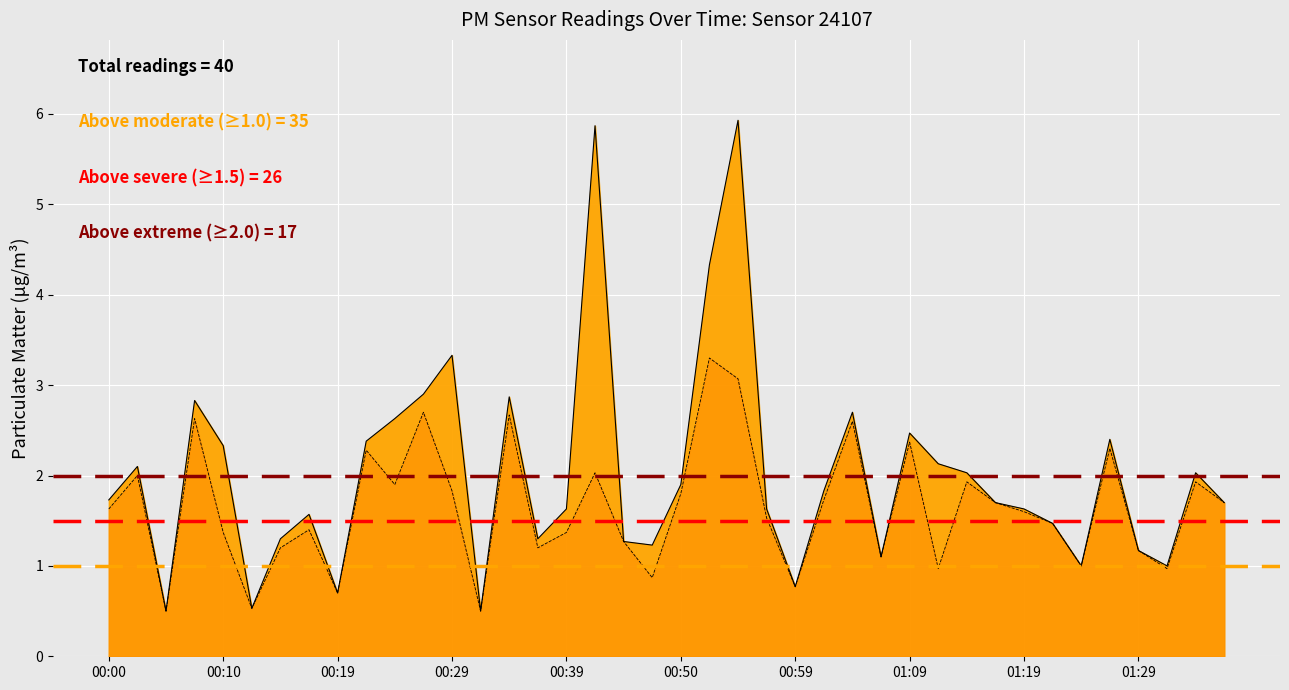

Is the value of P2 at 00:34 greater than the value of P1 at 01:21?

Yes